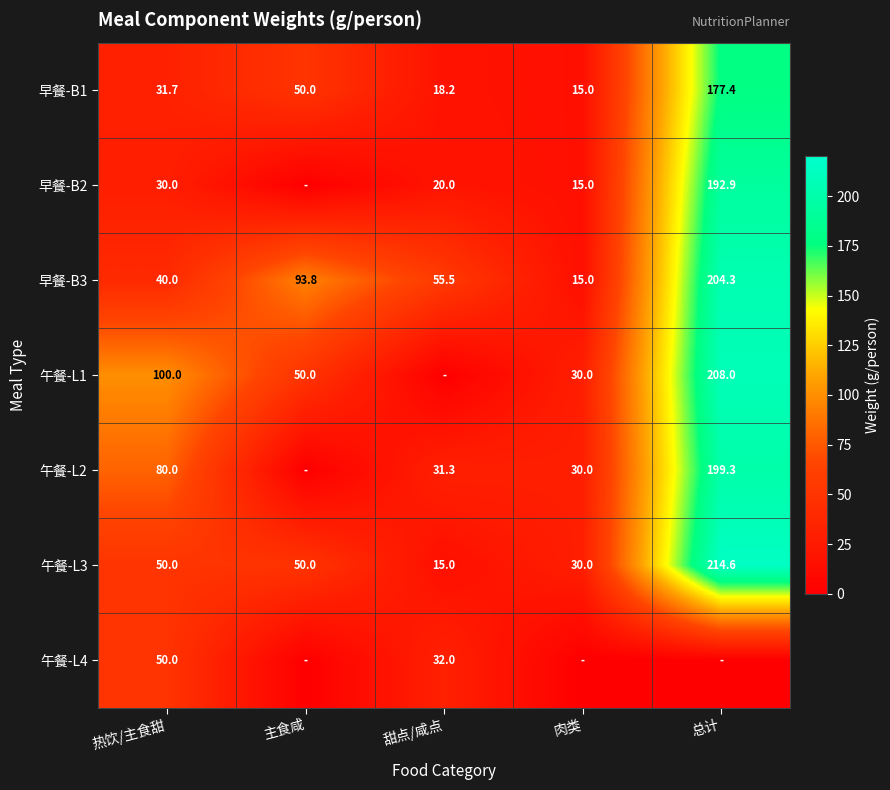

What is the maximum value shown in the chart?

214.6